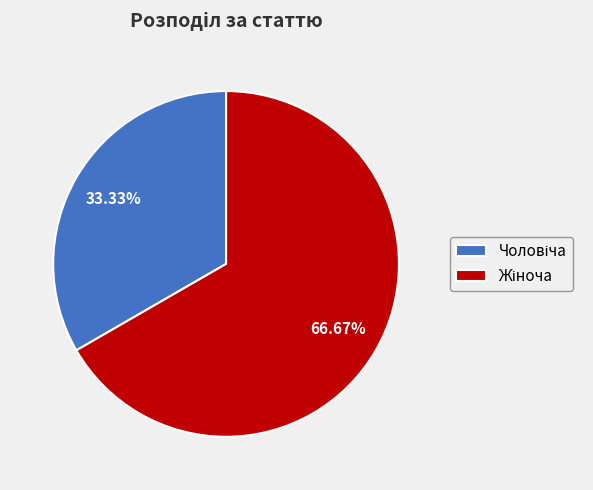

Is there any slice that represents more than half of the pie?

Yes